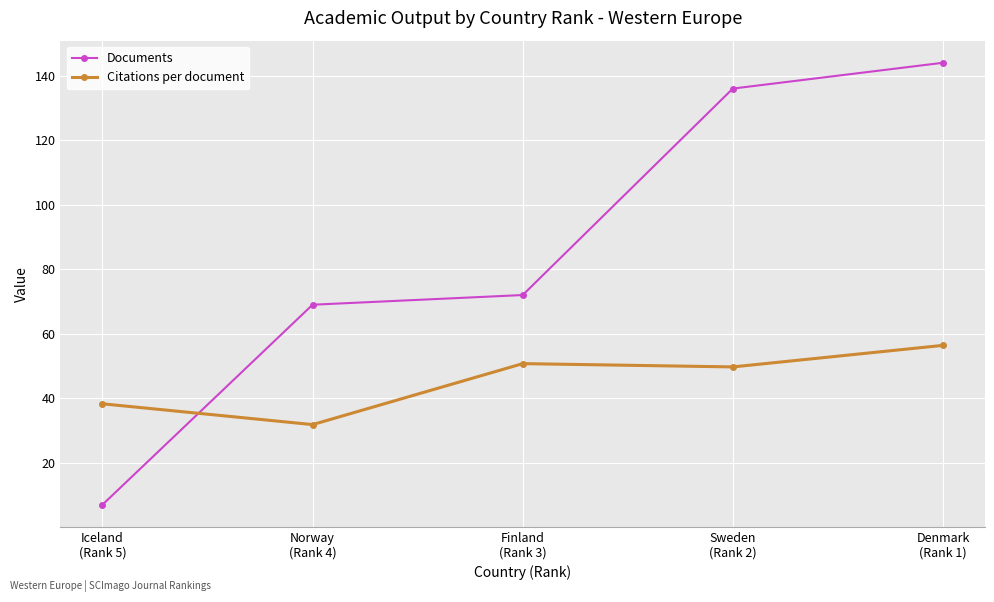

What is the total value across all series at Iceland
(Rank 5)?

45.3